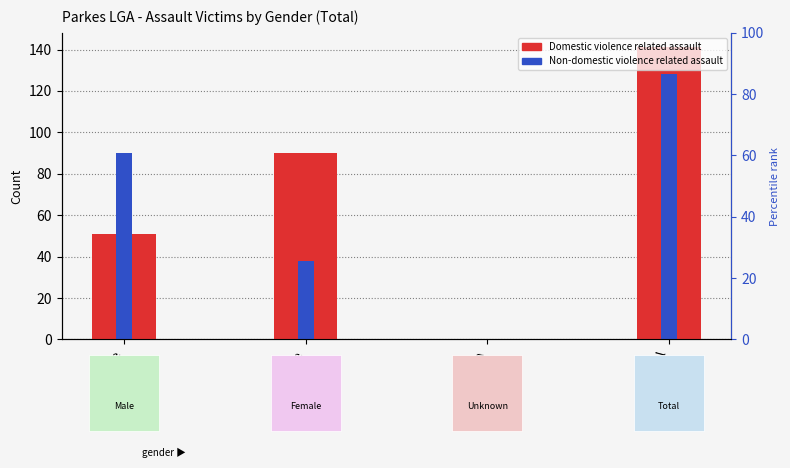

What is the average value of the Non-domestic violence related assault series?

64